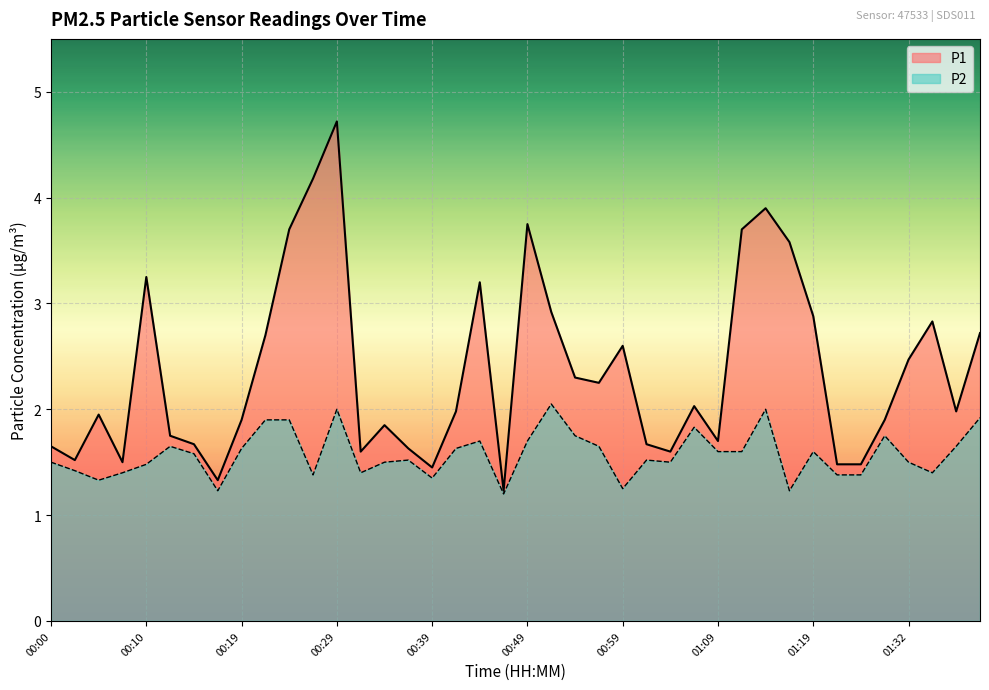

Which series changed the most between 00:24 and 00:27?

P2